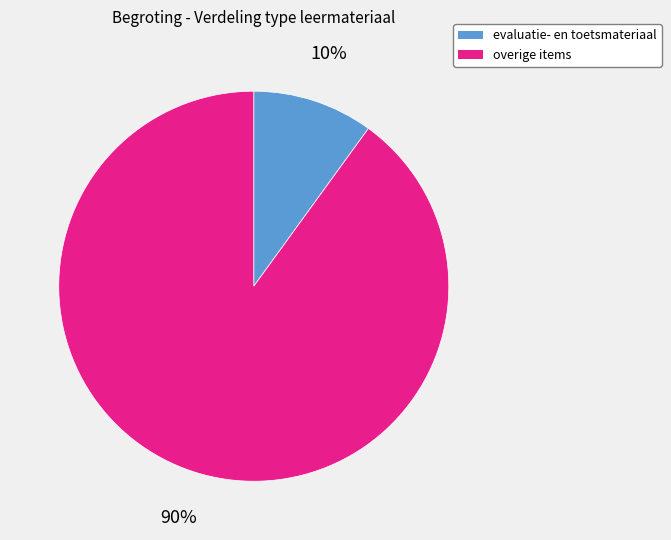

To the nearest percent, what is the difference between the largest and smallest slice percentages?

80%